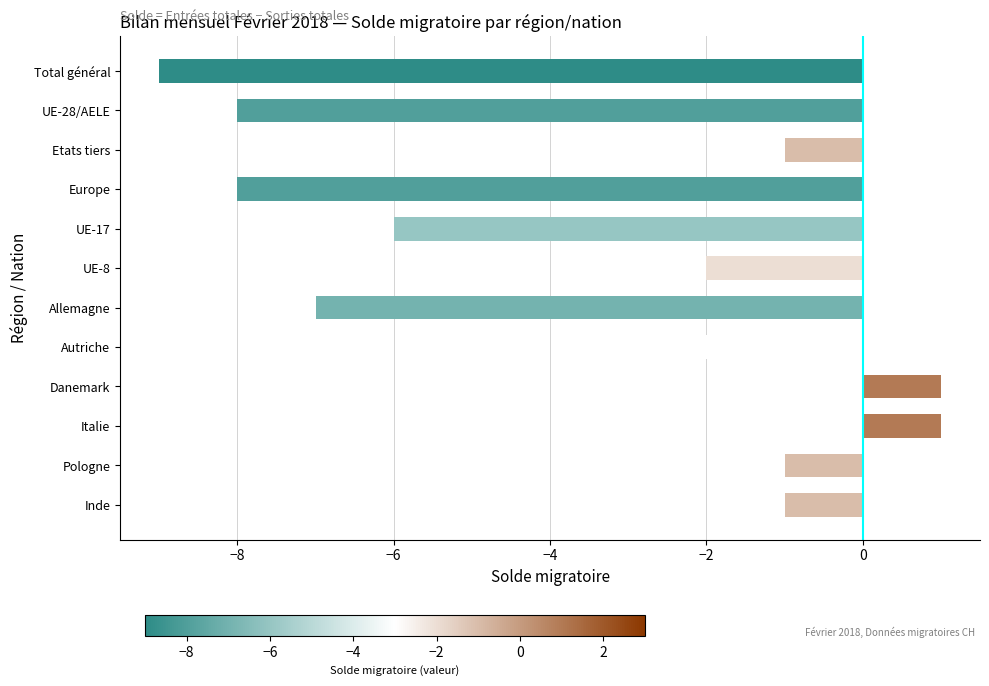

What is the sum of the values at Inde and UE-8?

-3